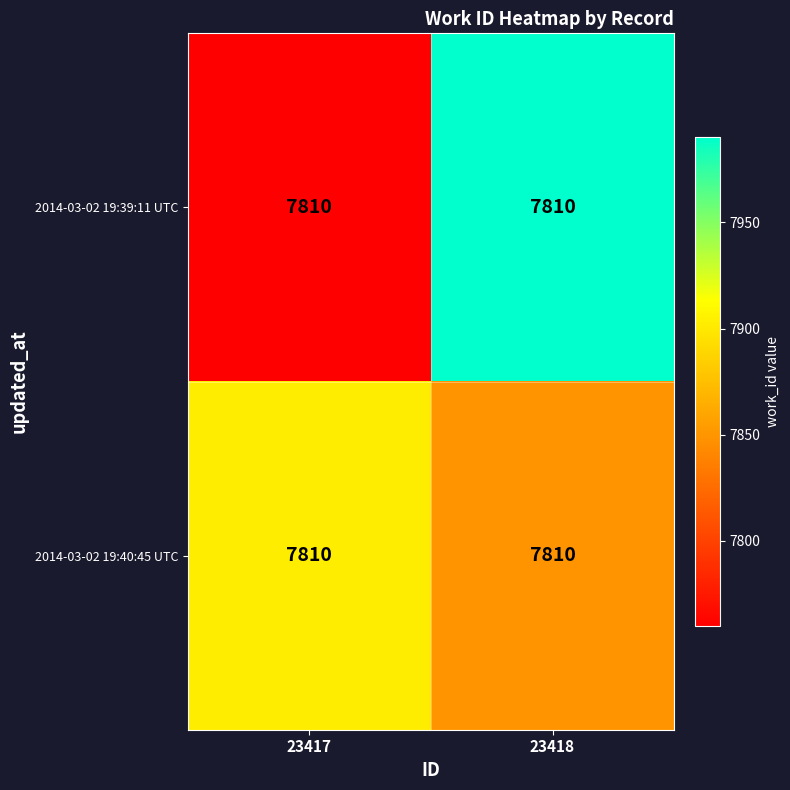

Reading left to right, extract all data points from this chart.

2014-03-02 19:39:11 UTC: 23417=7810.0	23418=7810.0
2014-03-02 19:40:45 UTC: 23417=7810.0	23418=7810.0